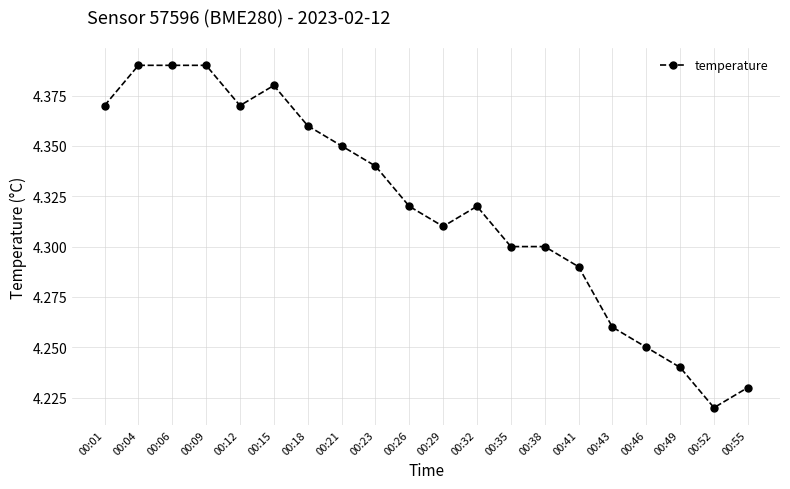

Approximately how many times larger is the value at 00:49 compared to 00:23?

1.0